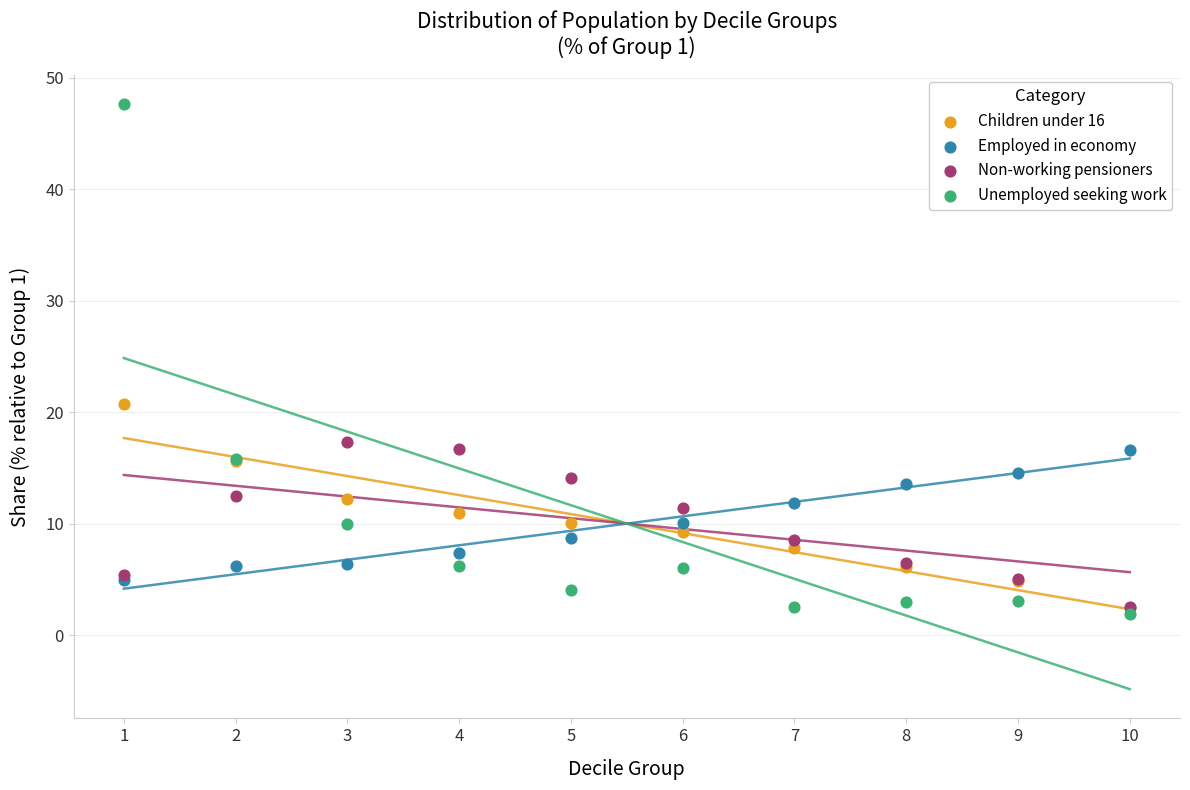

Which series has the largest Y range (max minus min)?

Unemployed seeking work